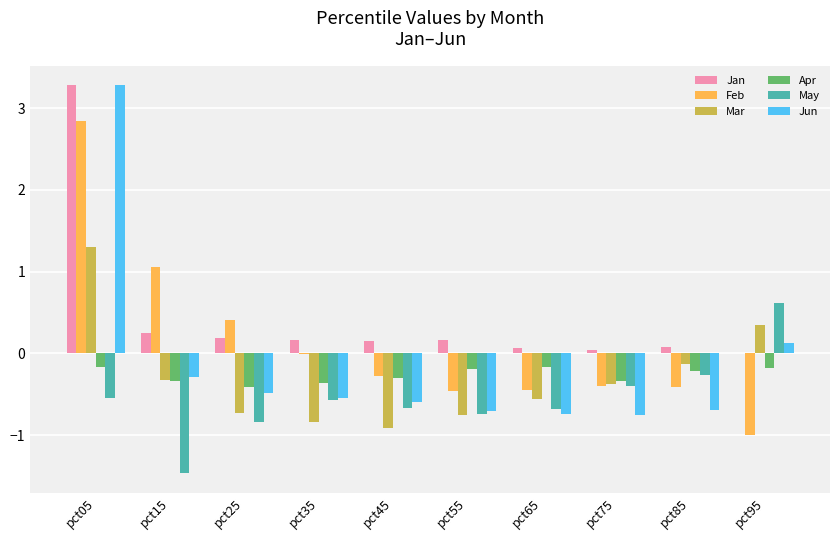

How many positive values does the May series have?

1